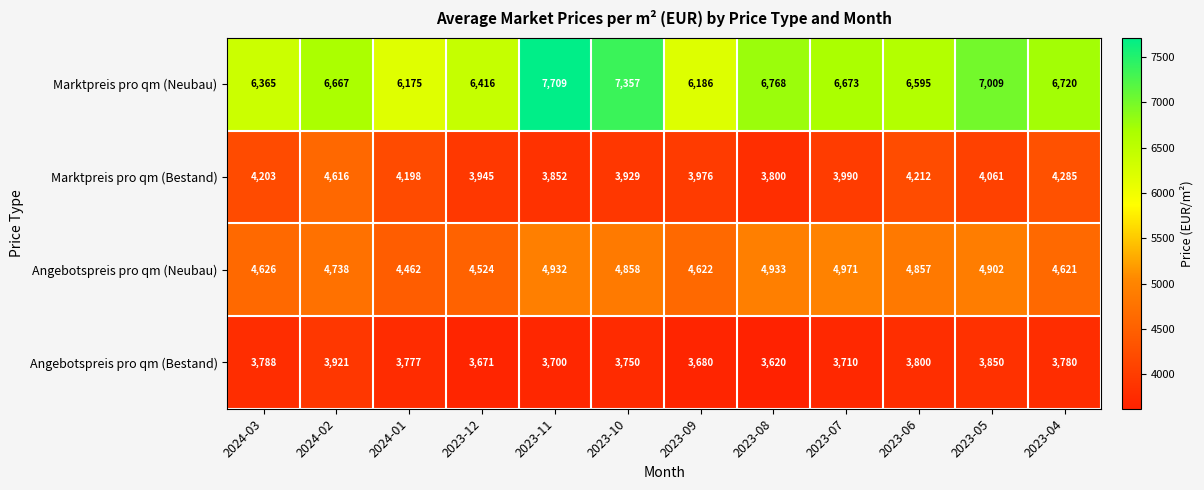

What is the lowest value of the Angebotspreis pro qm (Bestand) series?

3620